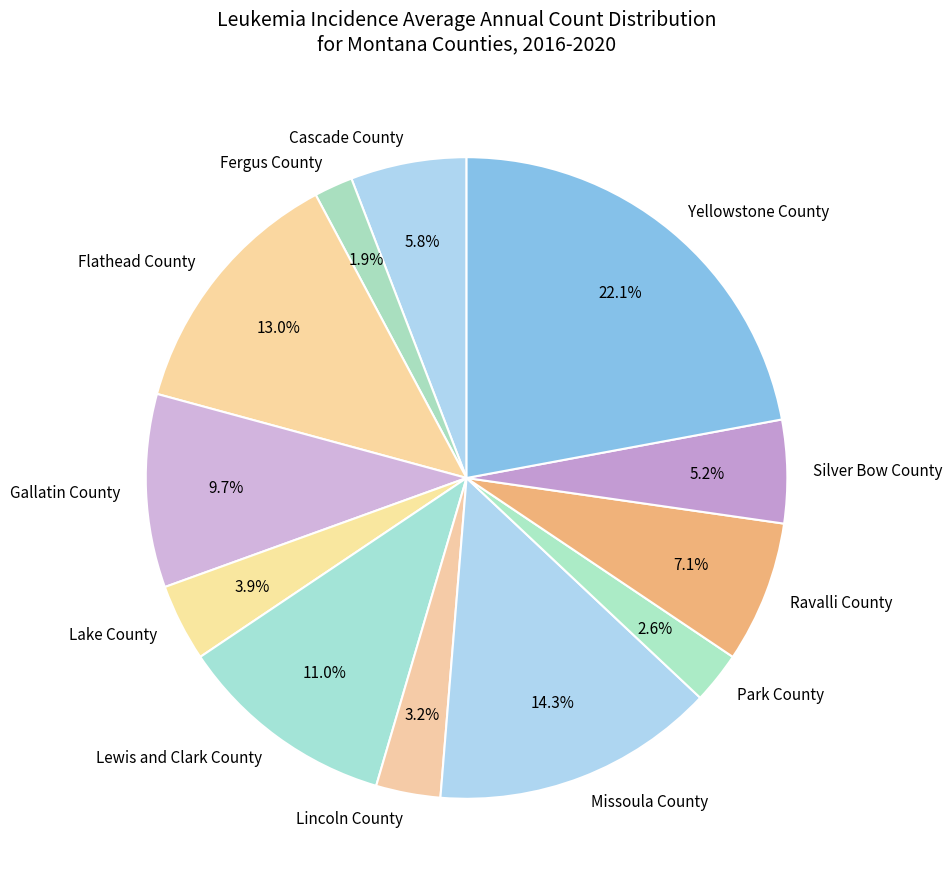

Is Cascade County the majority of the pie?

No